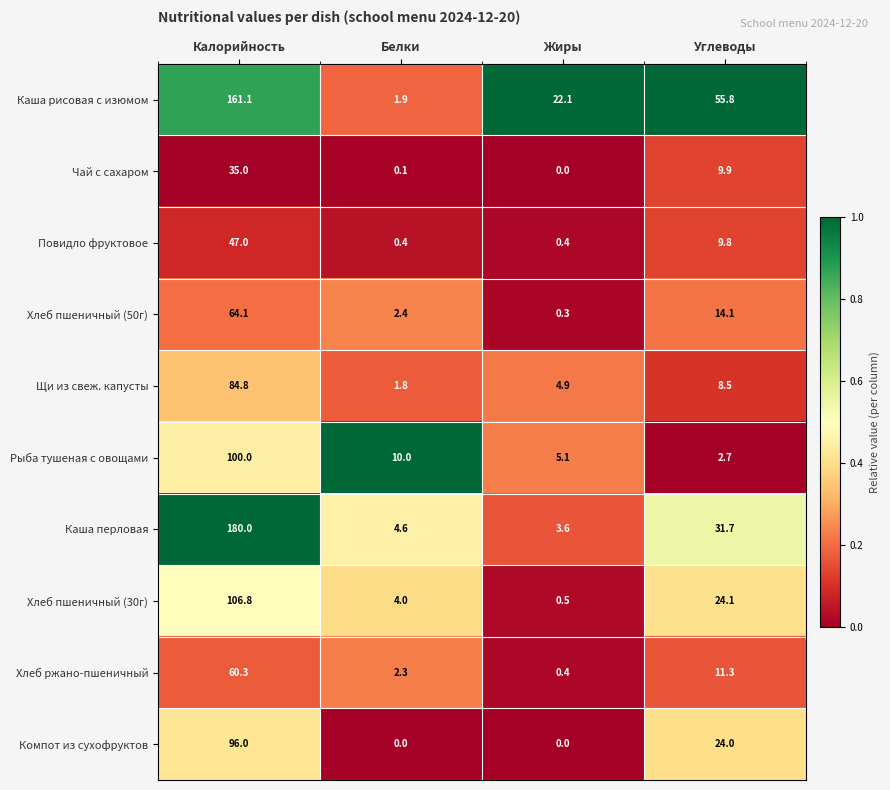

At how many categories does at least one series exceed 0?

4